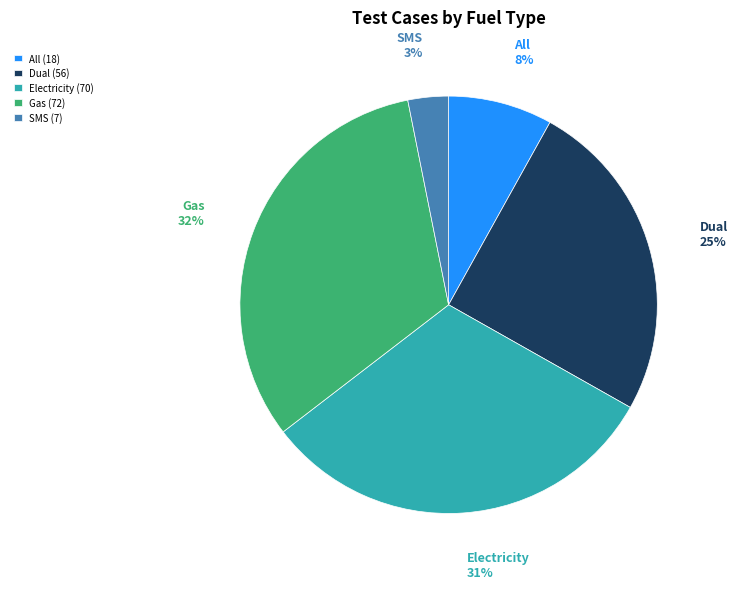

The Dual slice represents 13% of the pie. True or false?

False